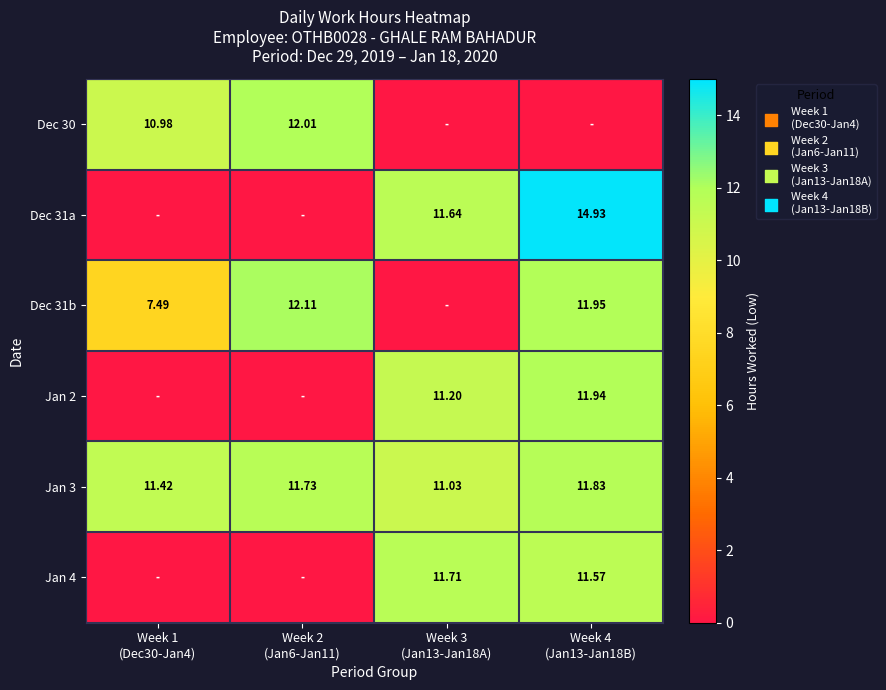

At which label does Dec 30 first exceed 10?

Week 1 (Dec30-Jan4)